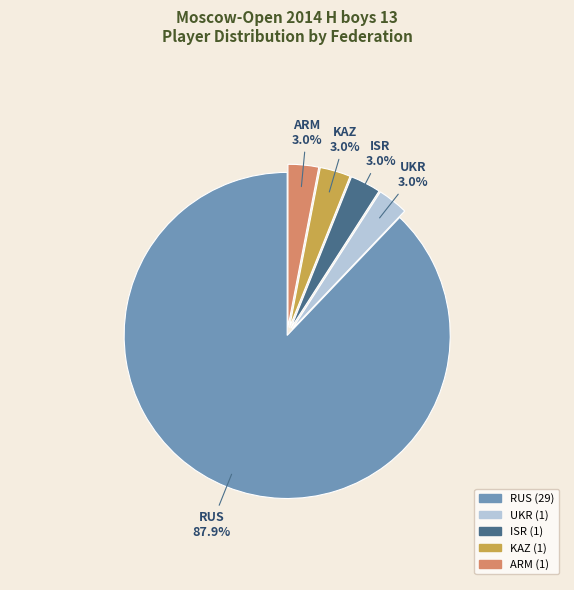

The RUS slice represents 81% of the pie. True or false?

False